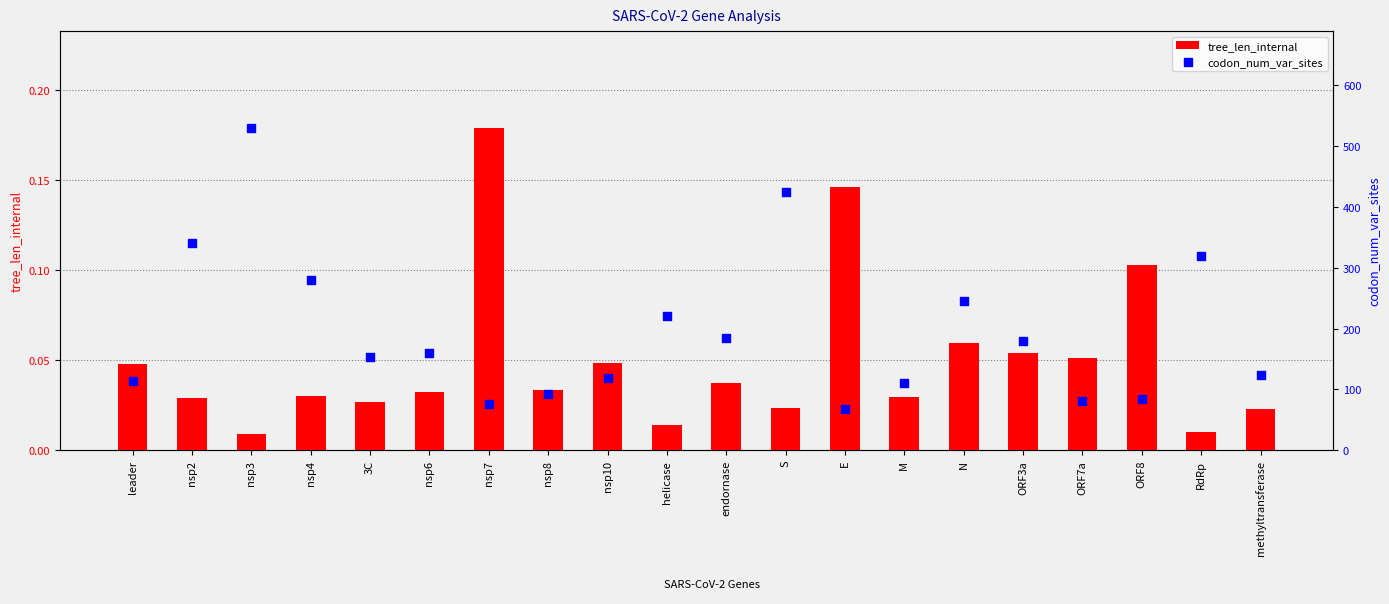

Which series has the largest Y range (max minus min)?

codon_num_var_sites